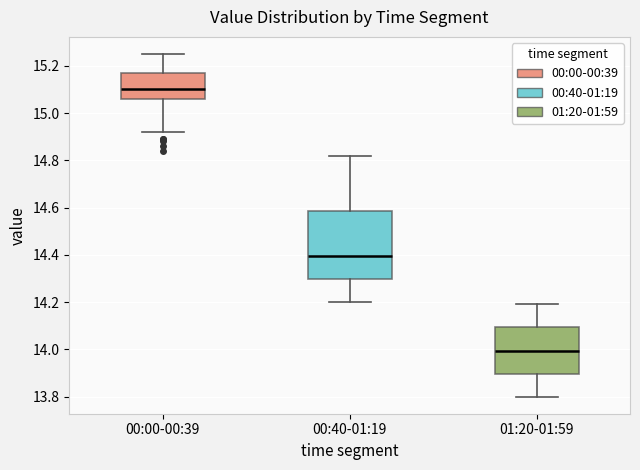

Reading left to right, transcribe this box plot: for each box, give where its median line is, the range the box spans, and where its two whiskers end, as read against the y-axis. The values are not printed on the chart, so give them approximately, as read against the axis.

00:00-00:39: median 15.10, box 15.06 to 15.18, whiskers 14.92 to 15.26
00:40-01:19: median 14.40, box 14.30 to 14.58, whiskers 14.20 to 14.82
01:20-01:59: median 14.00, box 13.90 to 14.10, whiskers 13.80 to 14.20